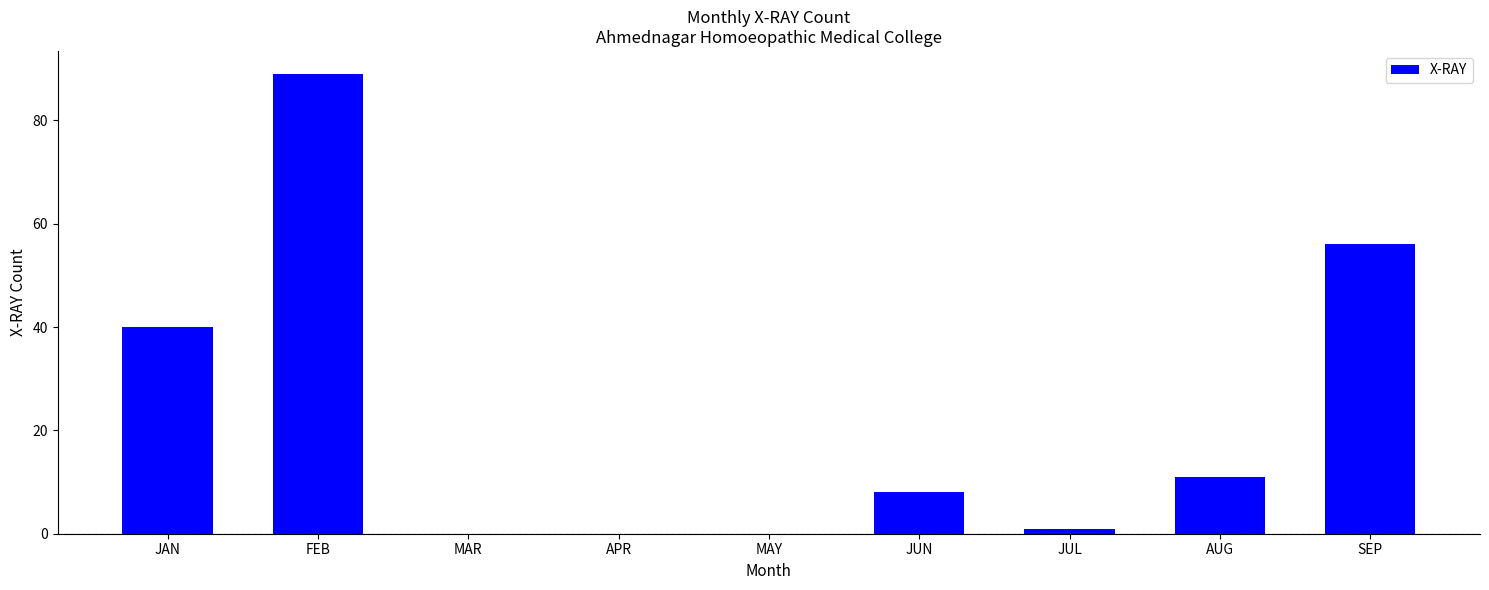

What is the change in value from JUL to SEP?

+55